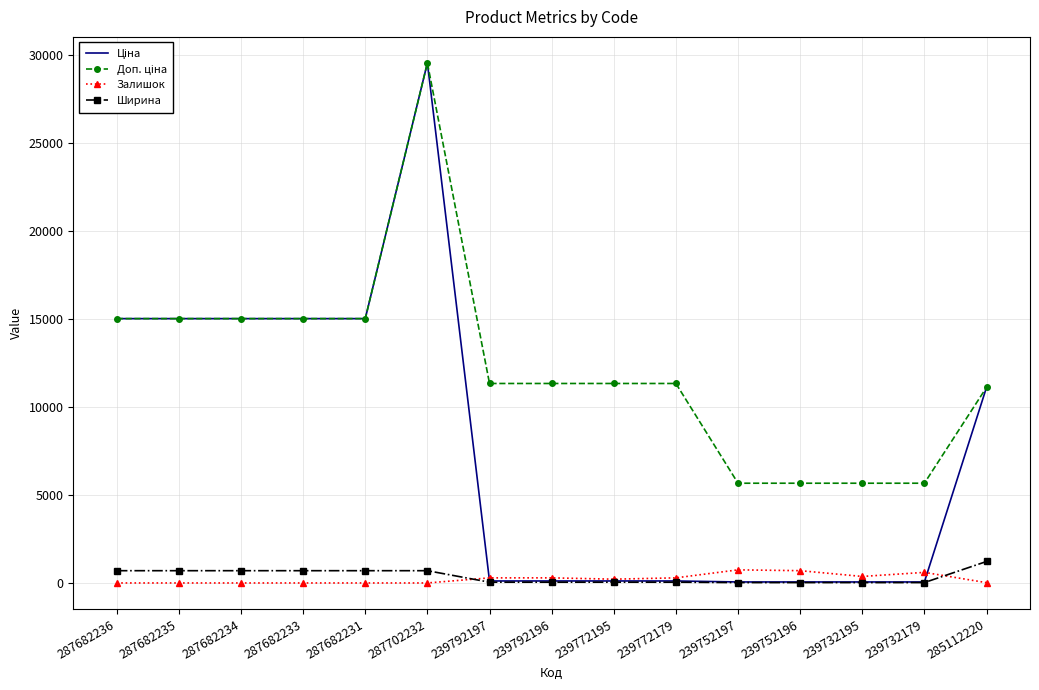

The value of Ширина at 239772195 is 44.0. True or false?

True